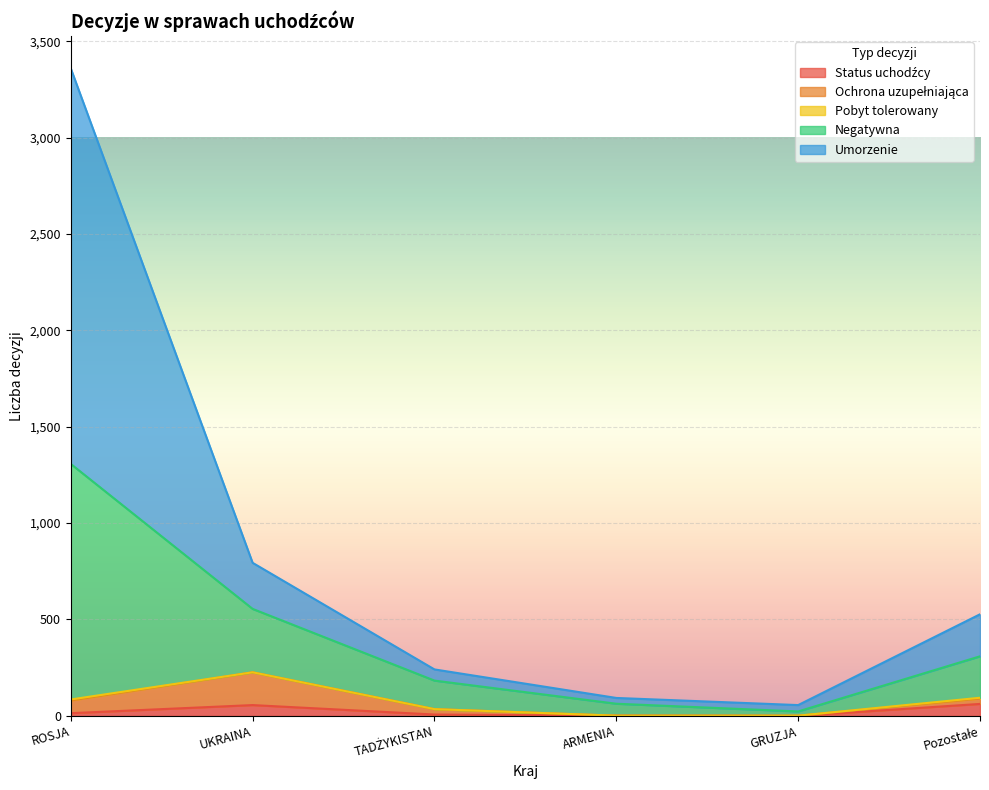

True or false: Umorzenie and Ochrona uzupełniająca cross at least once.

False